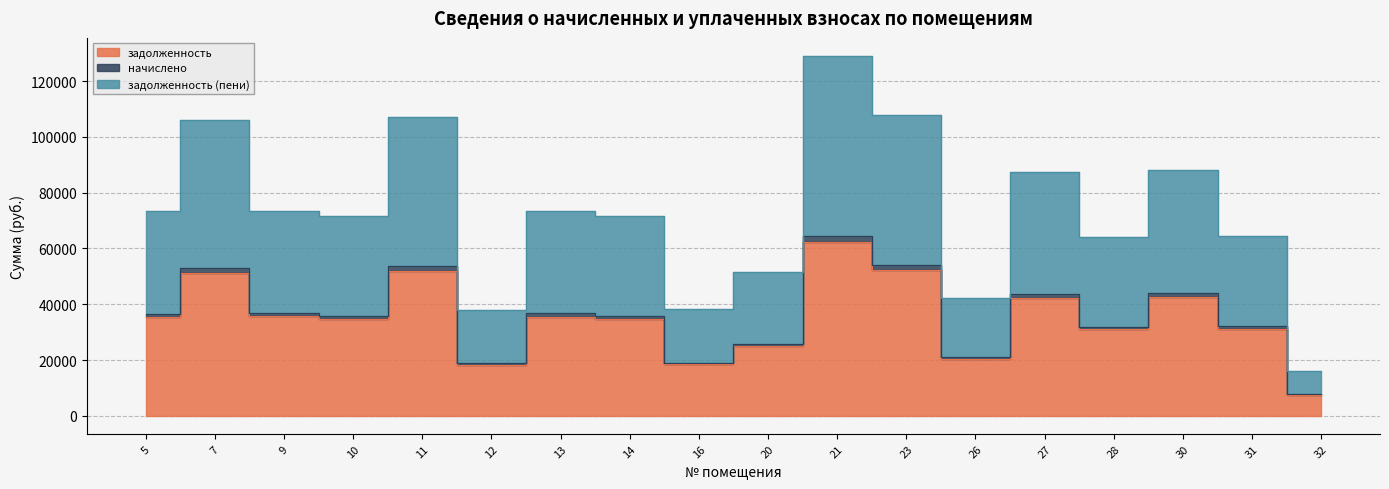

How many values in the задолженность series exceed 35490?

8